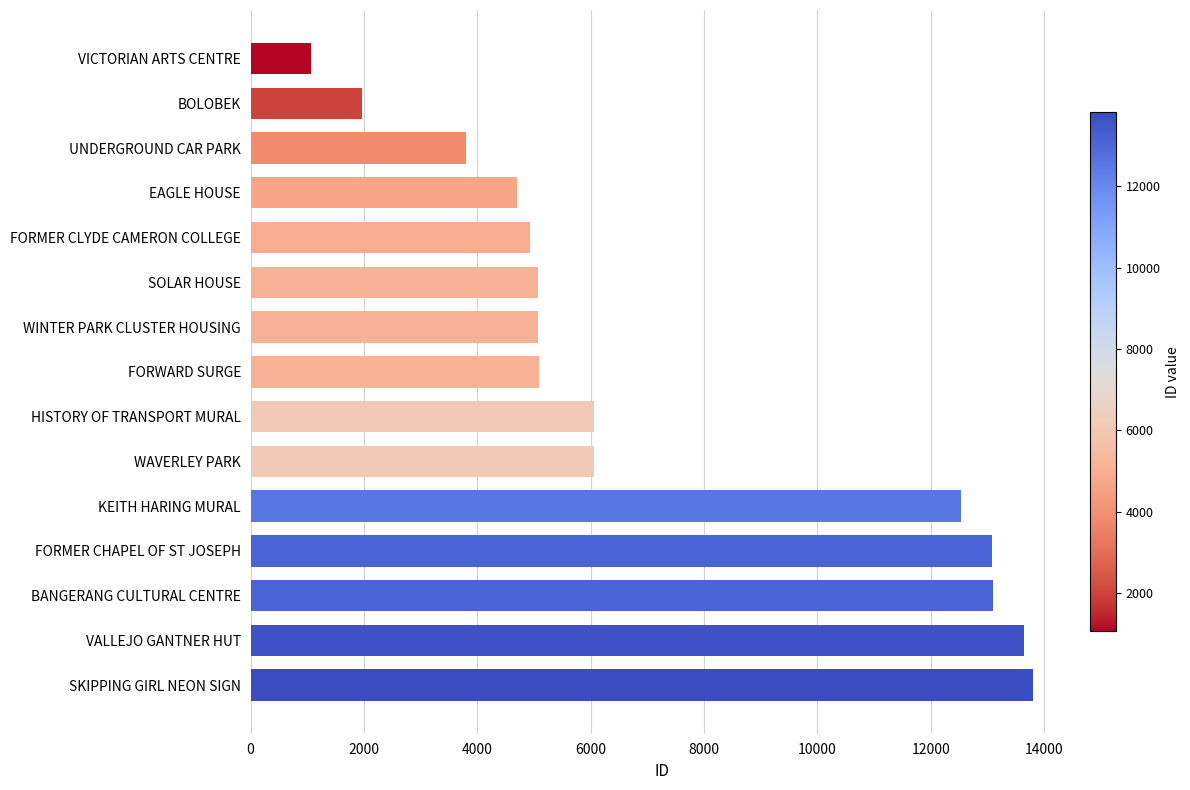

What is the change in value from FORMER CLYDE CAMERON COLLEGE to HISTORY OF TRANSPORT MURAL?

+1120